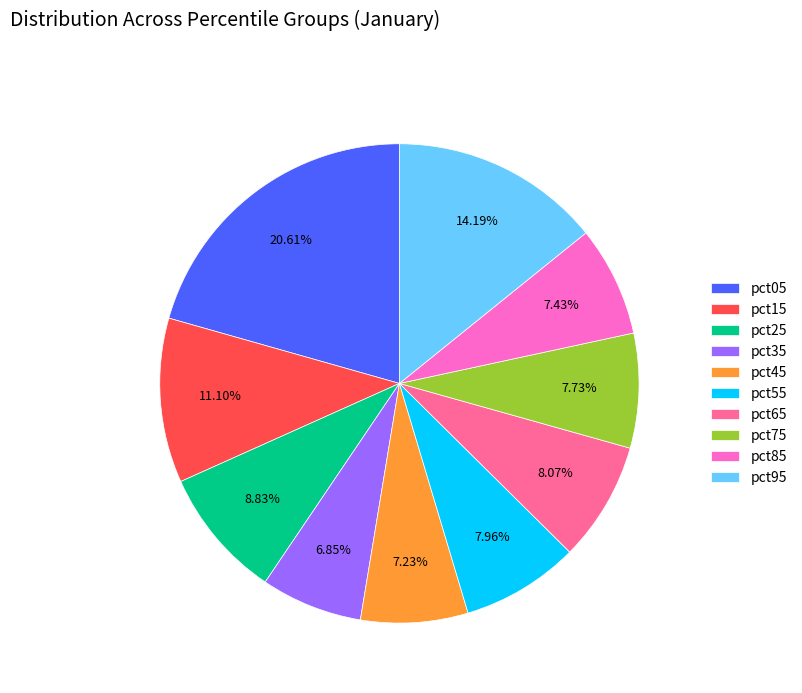

What portion of the pie excludes pct65?

91.9%